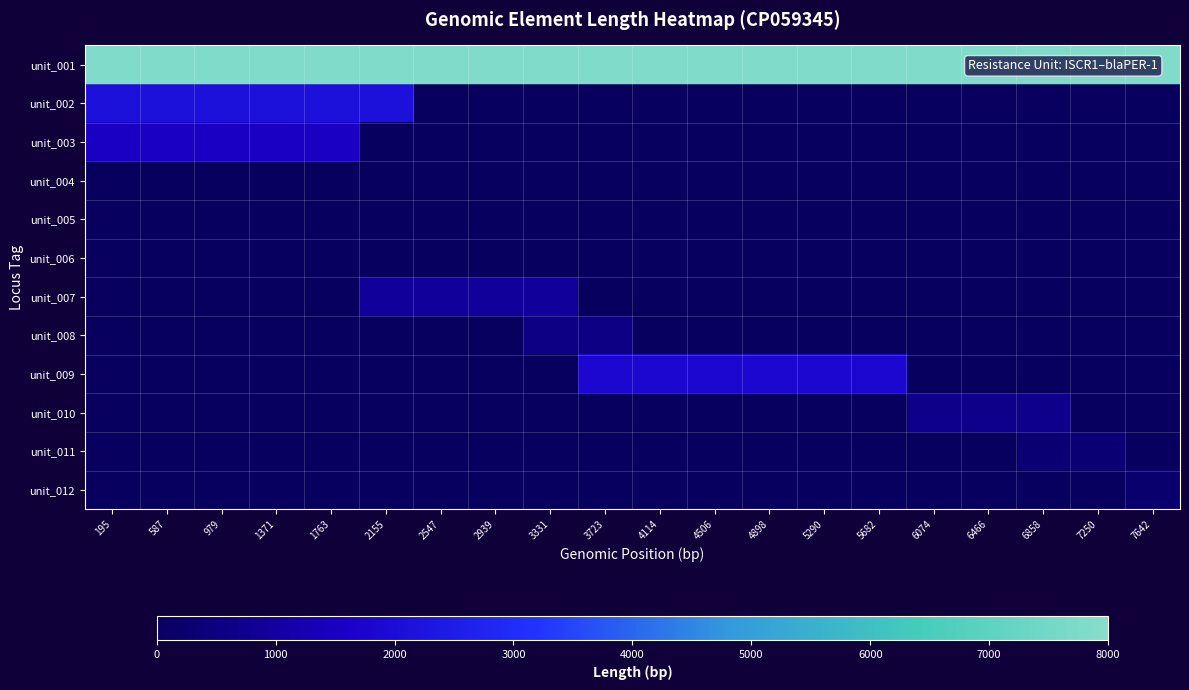

Rank the series by their maximum value, from highest to lowest.

unit_001, unit_002, unit_009, unit_003, unit_007, unit_010, unit_008, unit_011, unit_012, unit_005, unit_004, unit_006